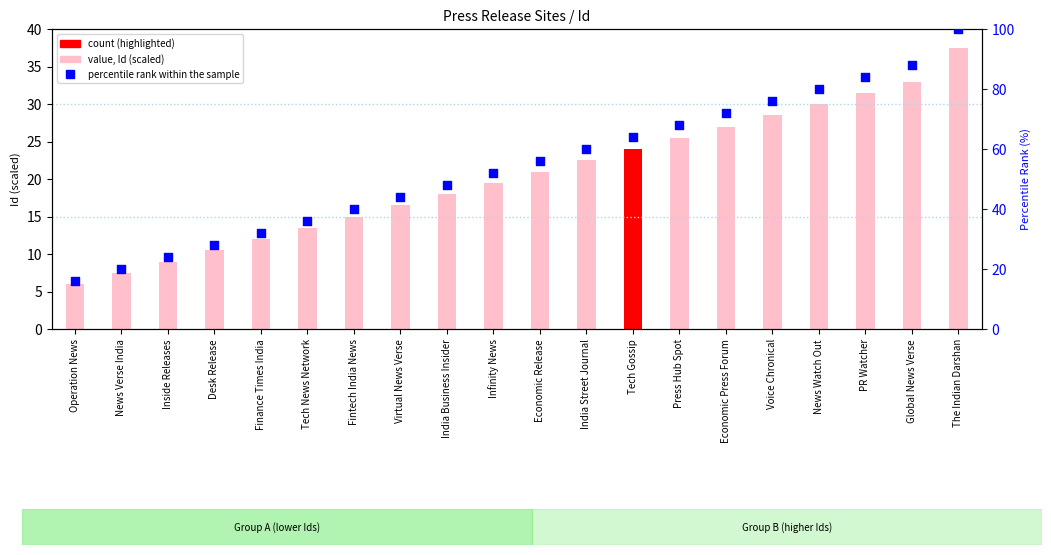

Which series has the largest total across all categories?

percentile rank within the sample